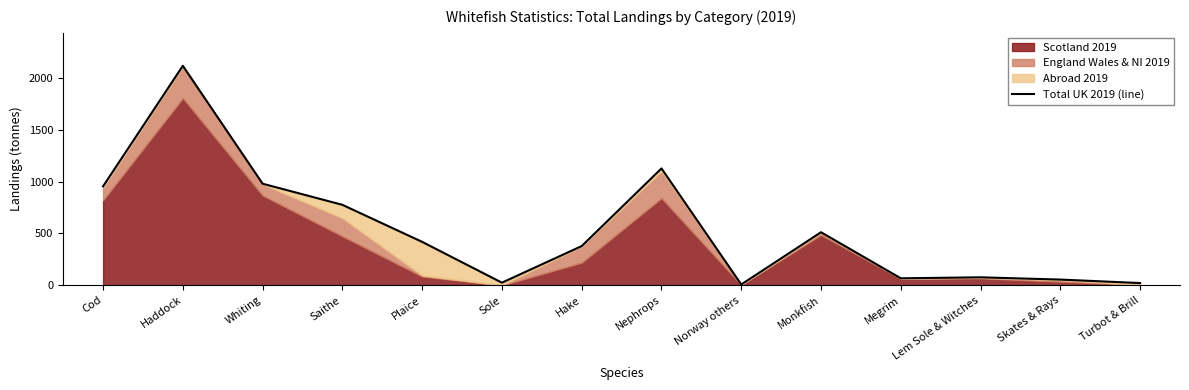

What is the difference between the maximum and minimum values?

2109.3